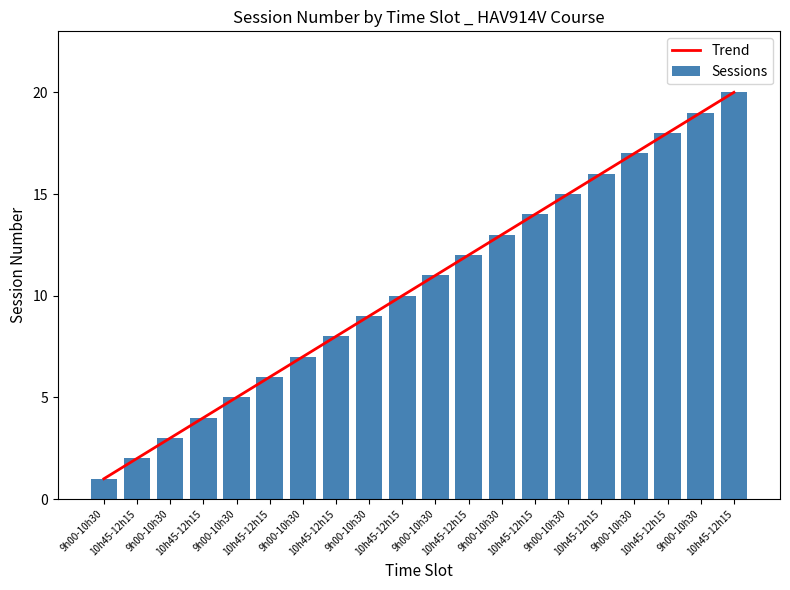

True or false: Sessions has a value of 2.0 at 10h45-12h15.

True